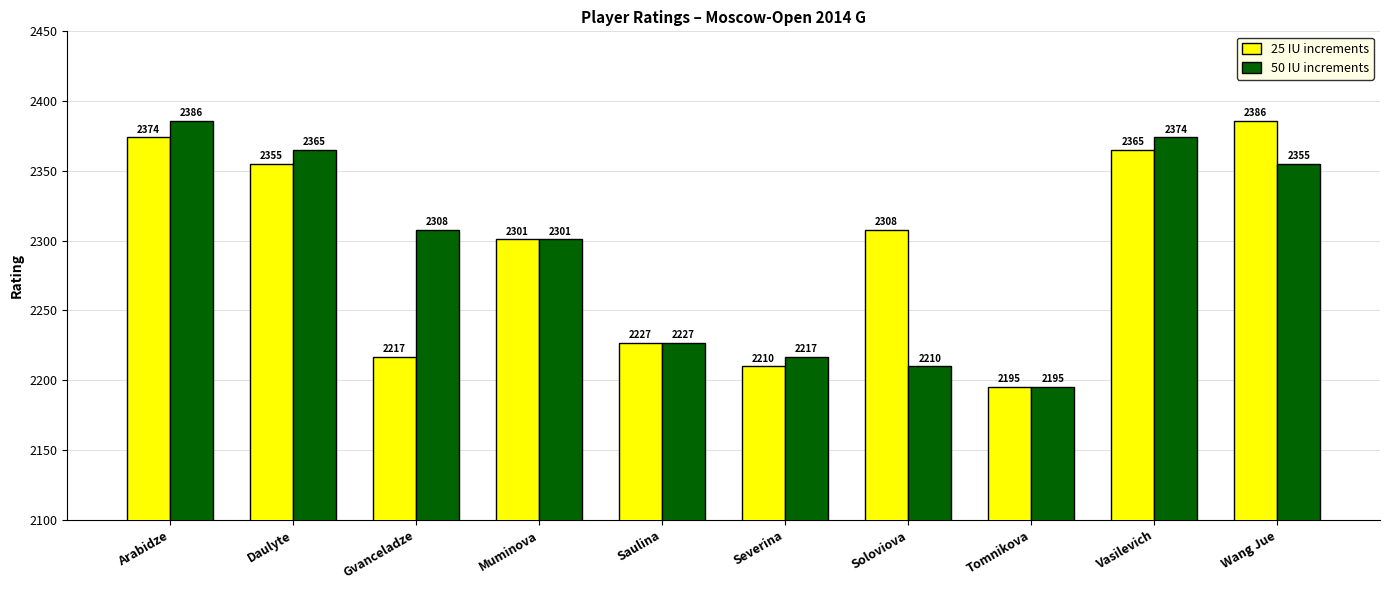

Between Gvanceladze and Soloviova, which series saw the biggest shift?

50 IU increments